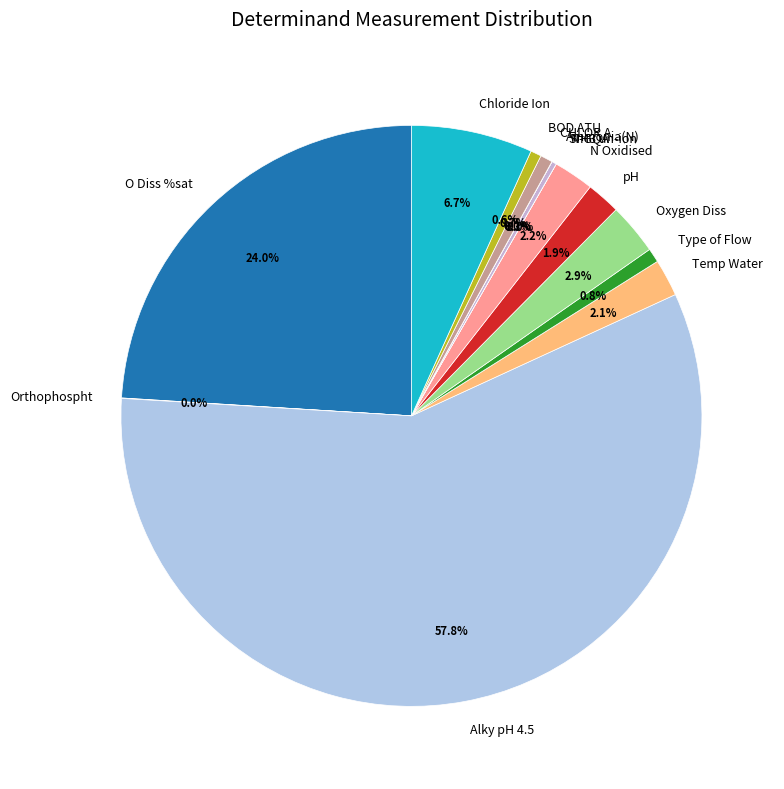

Do BOD ATU and Oxygen Diss together represent more than half of the pie?

No